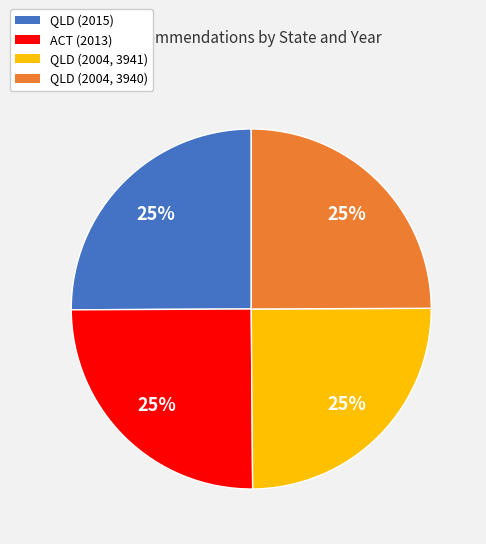

The ACT (2013) slice represents 25% of the pie. True or false?

True